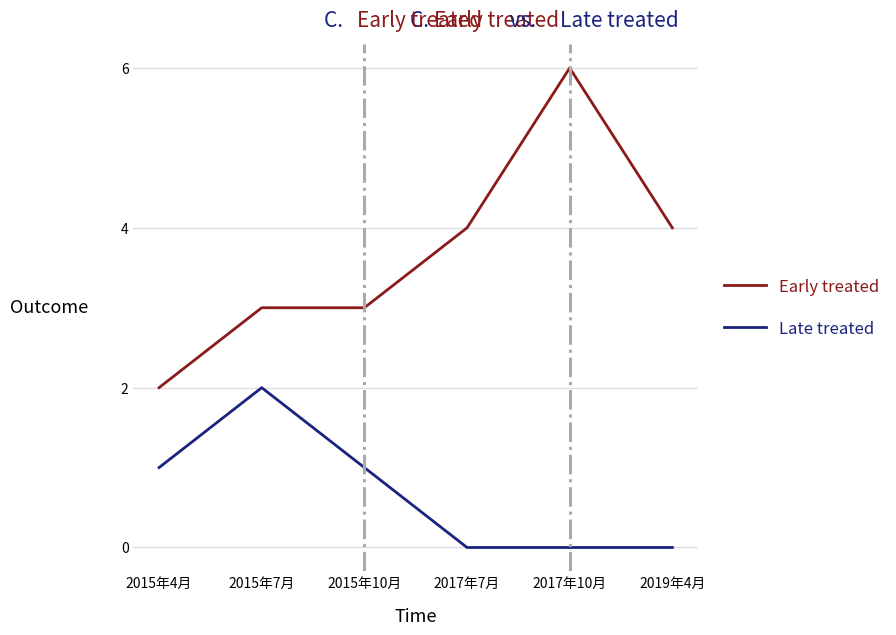

What value does the Early treated series have at 2015年10月?

3